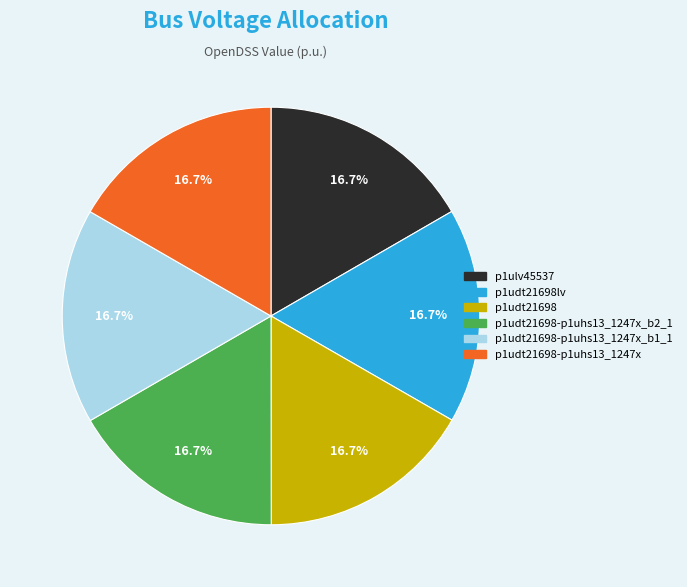

Is there a majority slice in this chart?

No